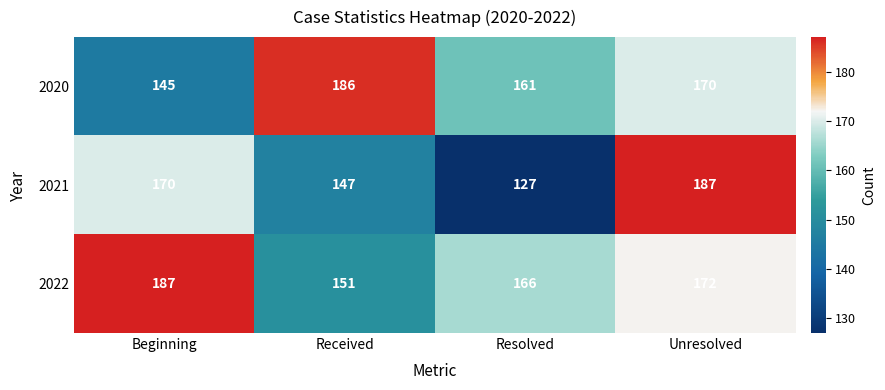

What is the spread (max minus min) of values at Resolved?

39